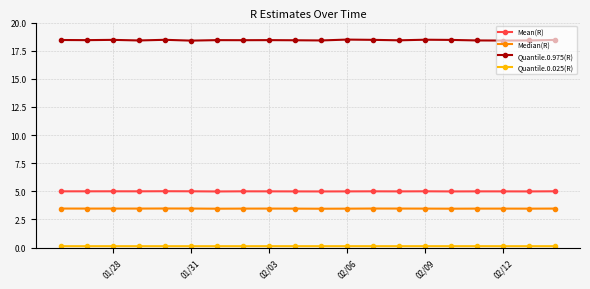

True or false: Quantile.0.975(R) has more than 0 interior local peaks.

True